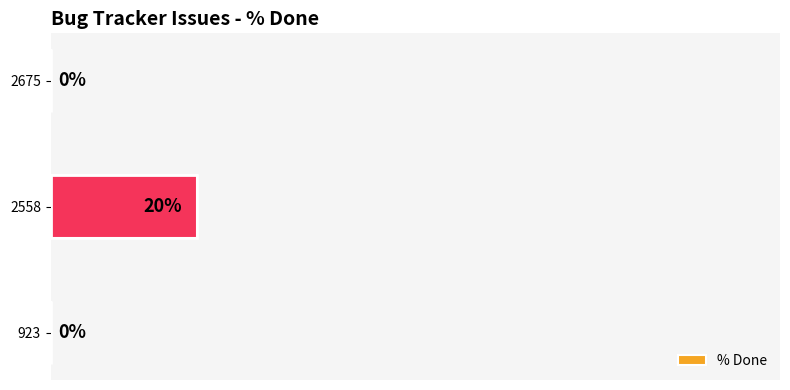

How many positive values are there?

1